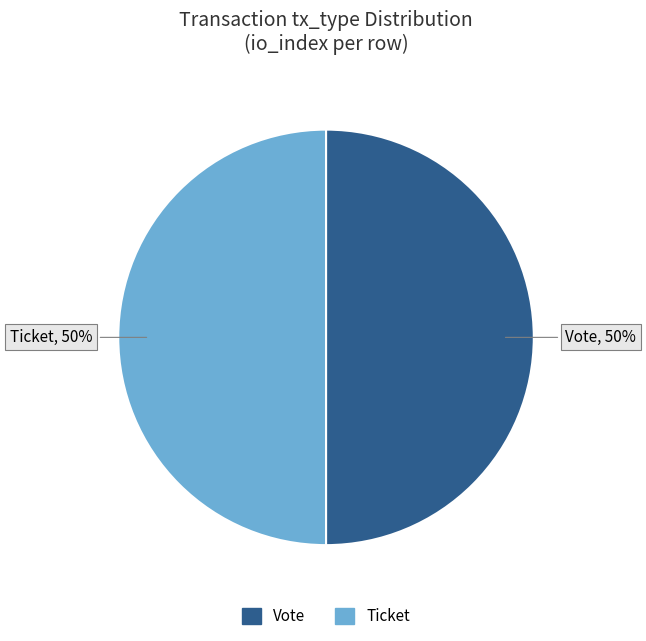

To the nearest percent, what is the combined percentage of Vote and Ticket?

100%